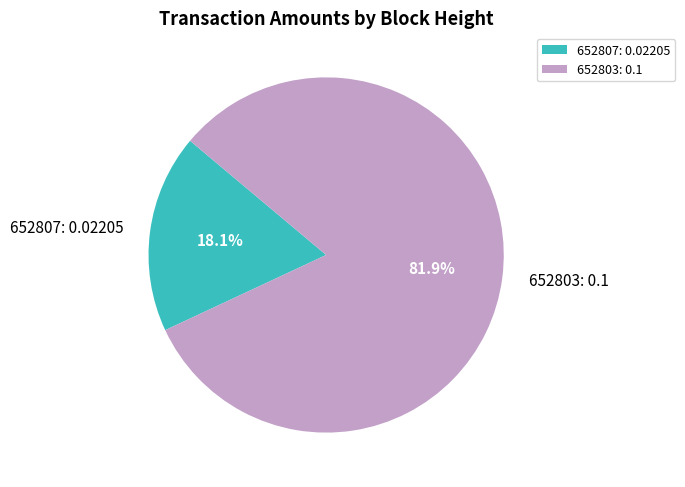

Count the number of slices in the pie.

2